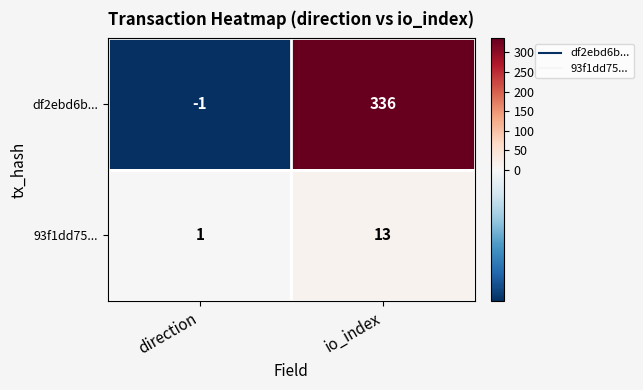

At which label is 93f1dd75... closest to 7?

direction